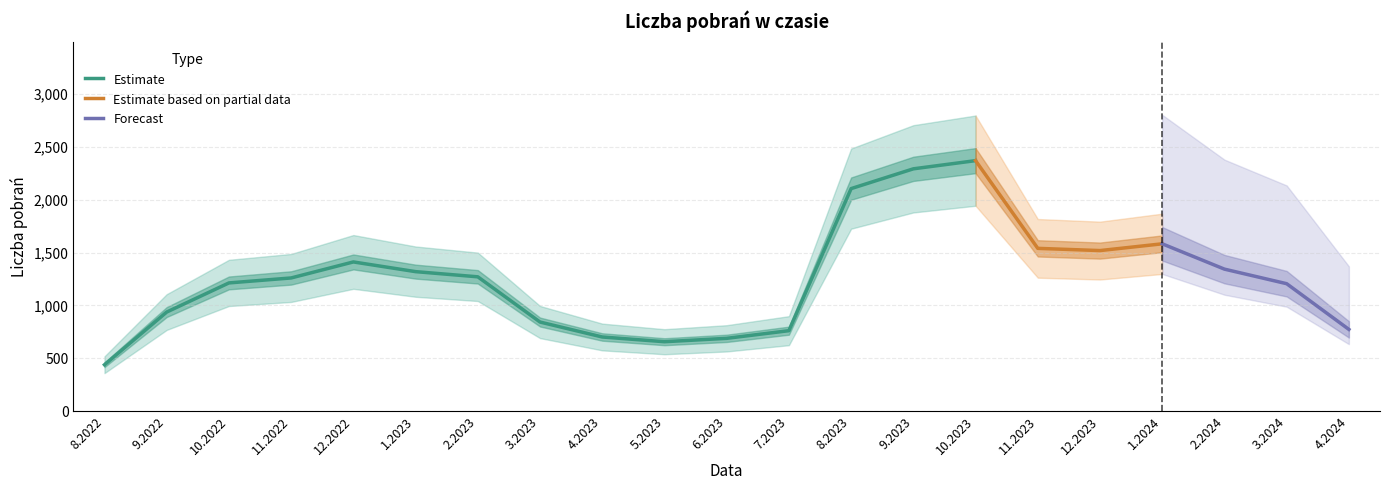

What is the highest value of the Estimate series?

2369.0